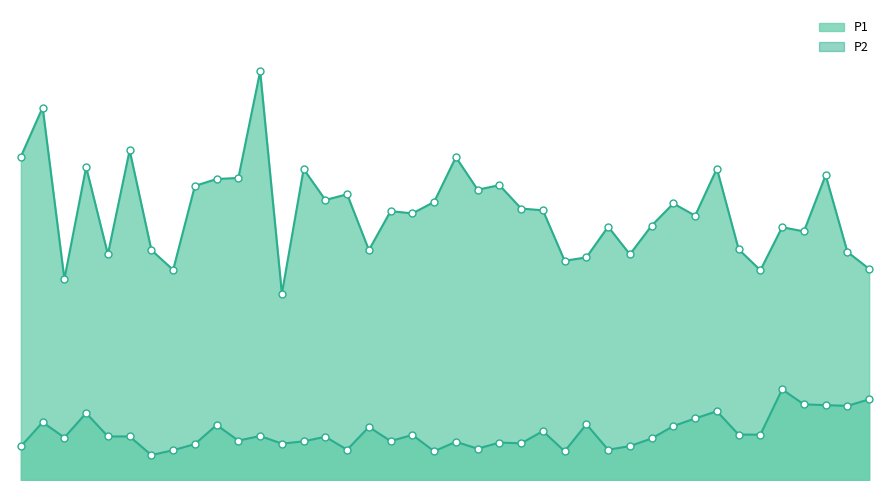

Which series has the largest total across all categories?

P1